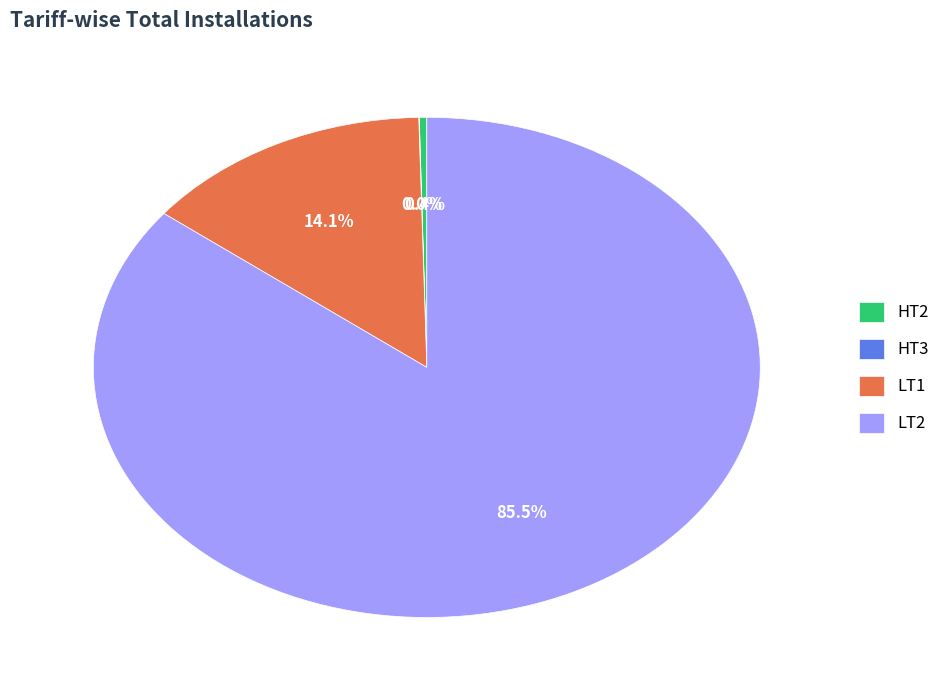

Is the sum of HT2 and LT1 greater than half?

No